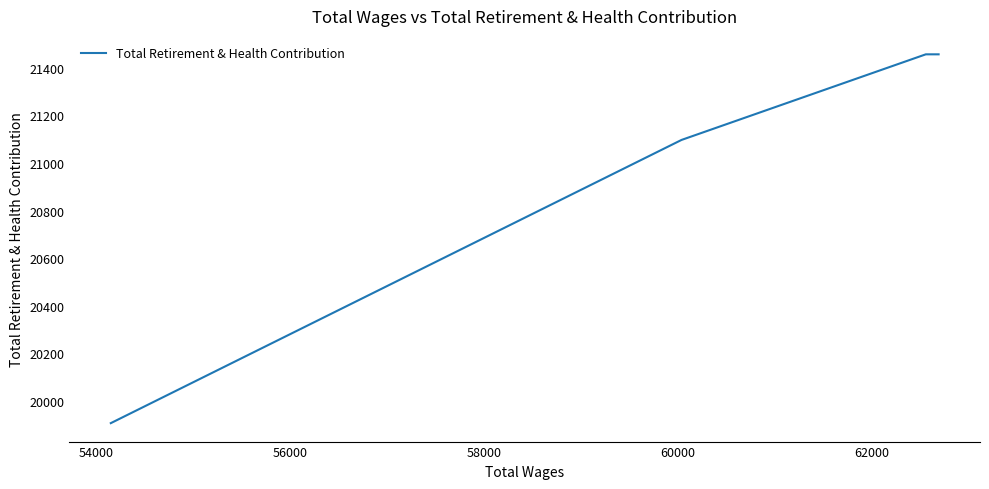

Count the number of data series in this chart.

1